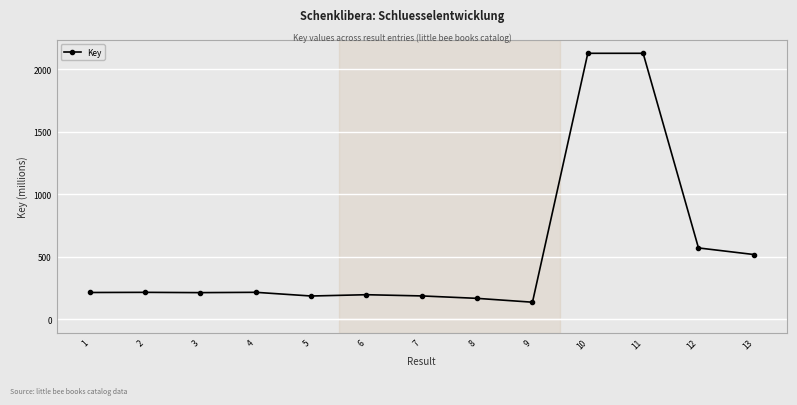

What is the maximum value shown in the chart?

2128.8